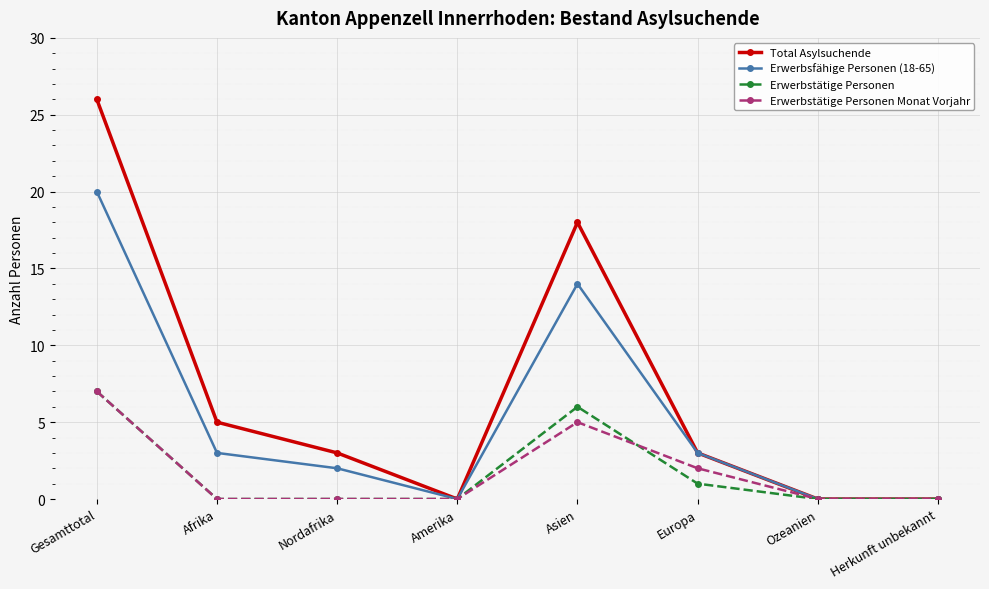

What are all the series names shown in the legend?

Total Asylsuchende, Erwerbsfähige Personen (18-65), Erwerbstätige Personen, Erwerbstätige Personen Monat Vorjahr